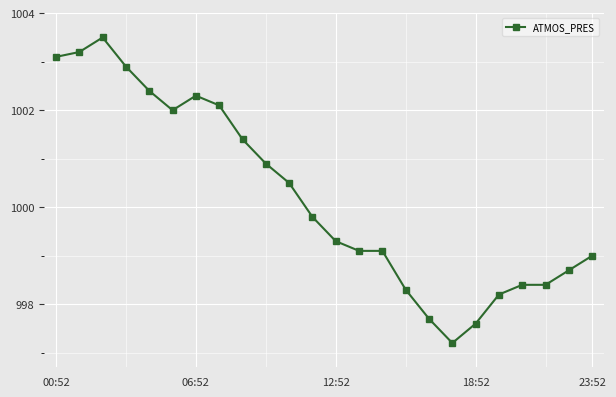

What is the difference between the maximum and minimum values?

6.3